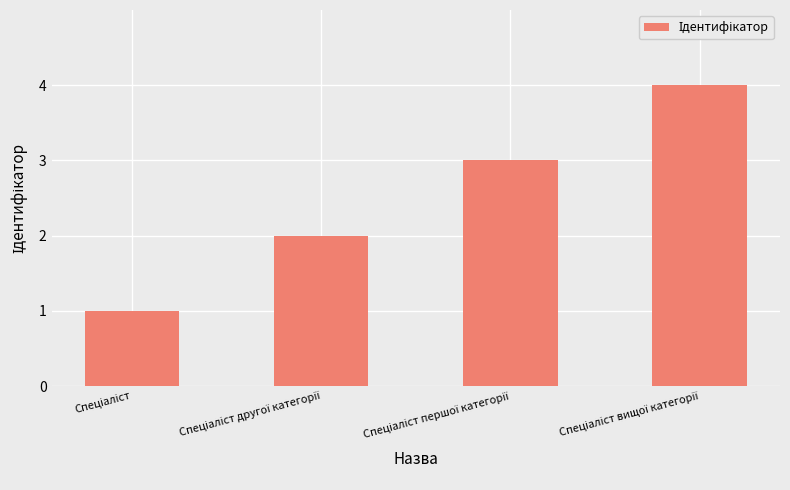

What is the difference between the maximum and minimum values?

3